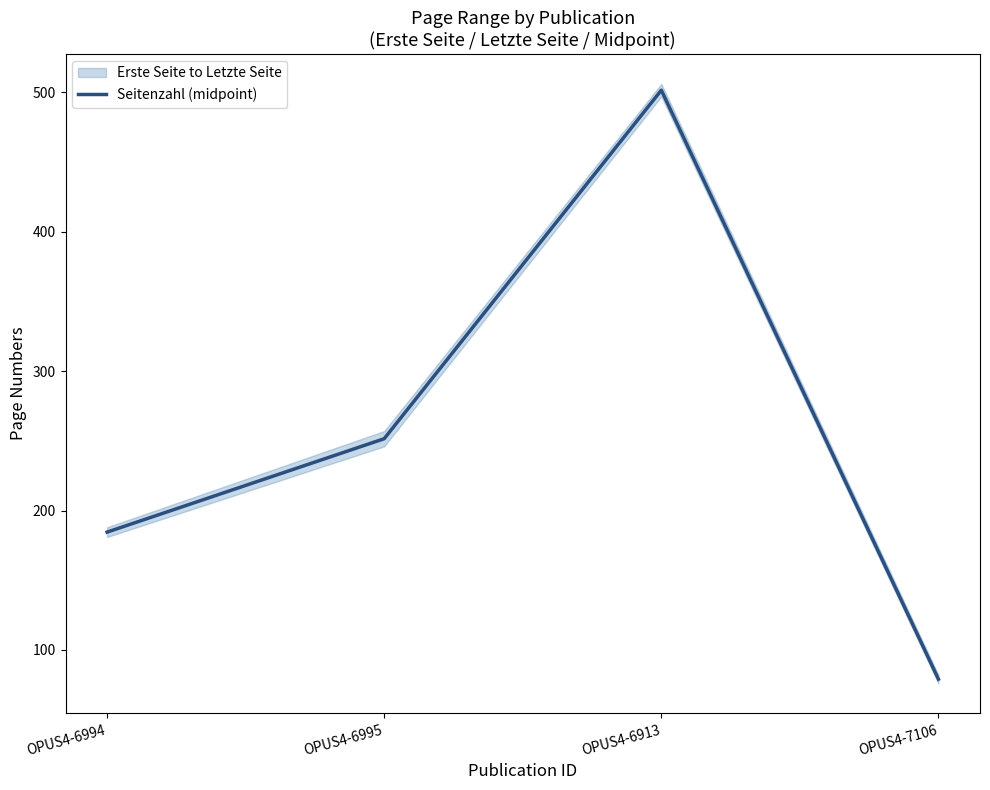

Where is the data nearest to the value 290?

OPUS4-6995